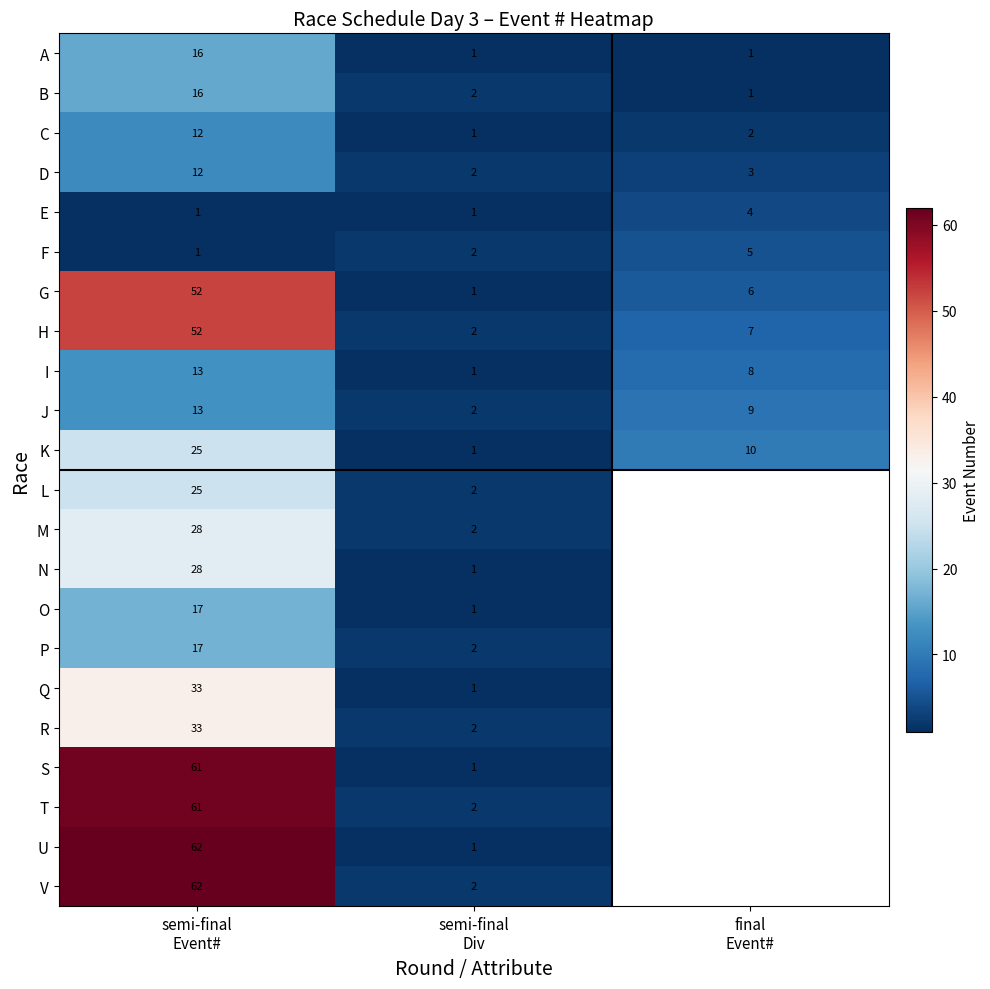

How many K values are between 1 and 25?

3